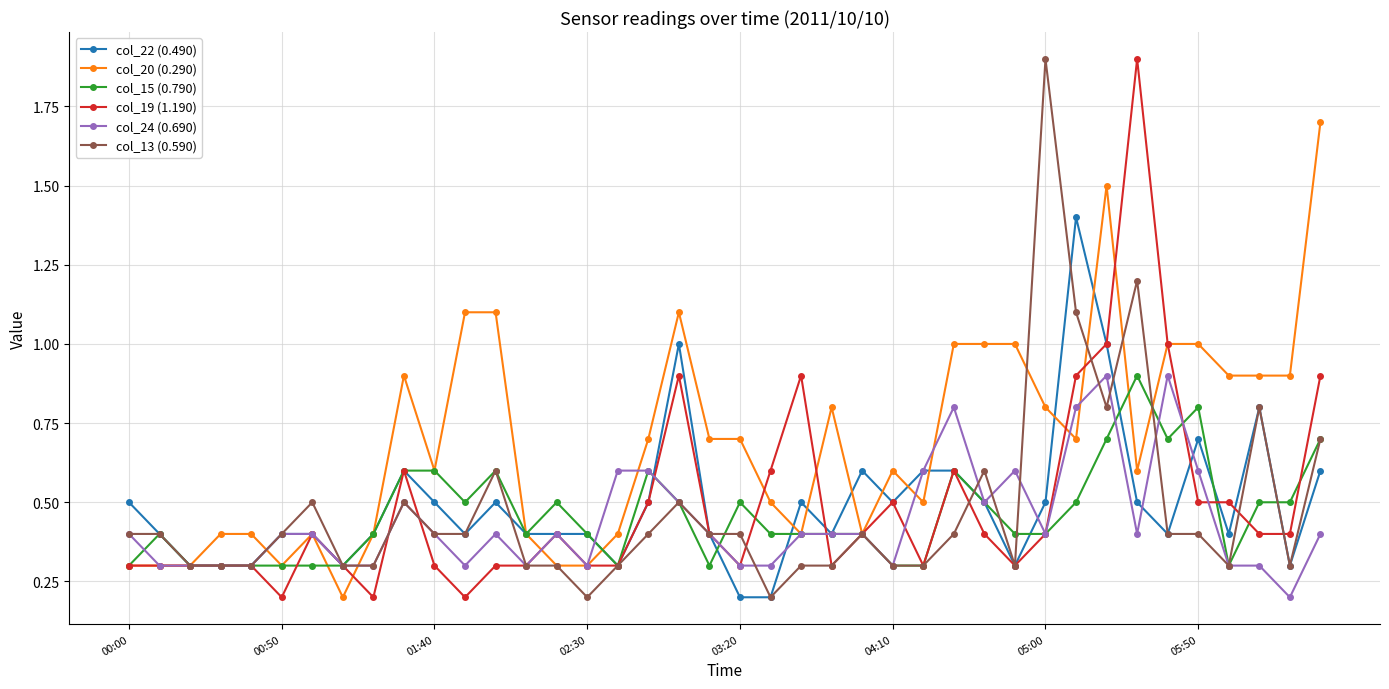

What is the highest value of the col_15 (0.790) series?

0.9